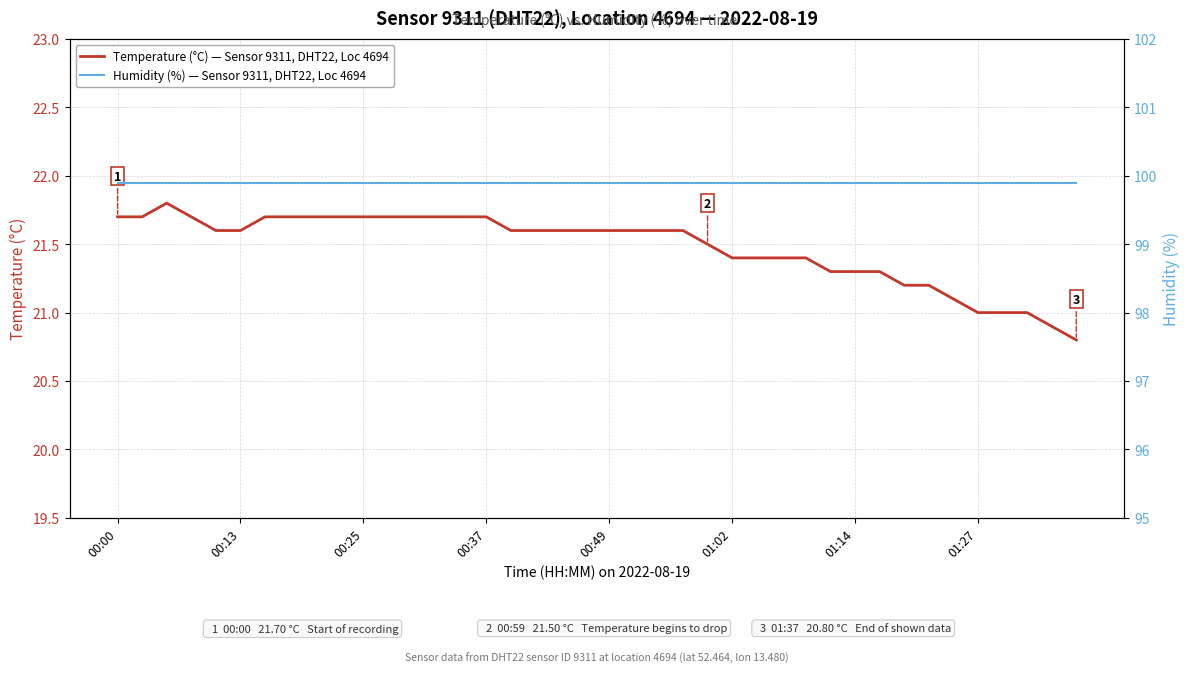

Between 17 and 00:00, which is larger?

00:00